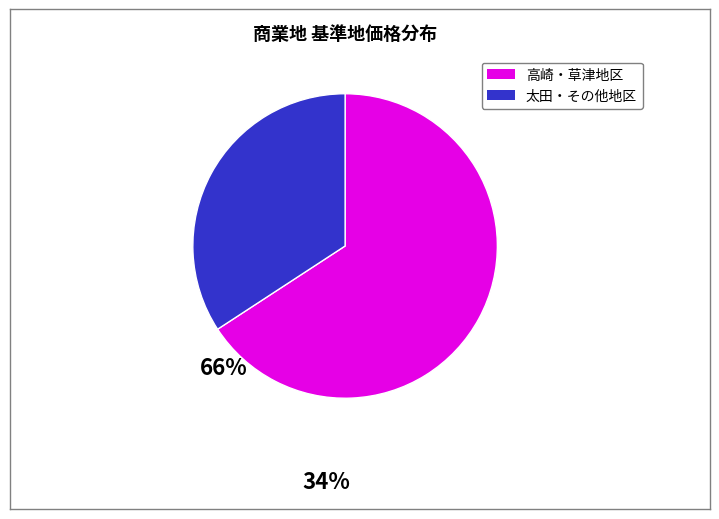

Is there any slice that represents more than half of the pie?

Yes